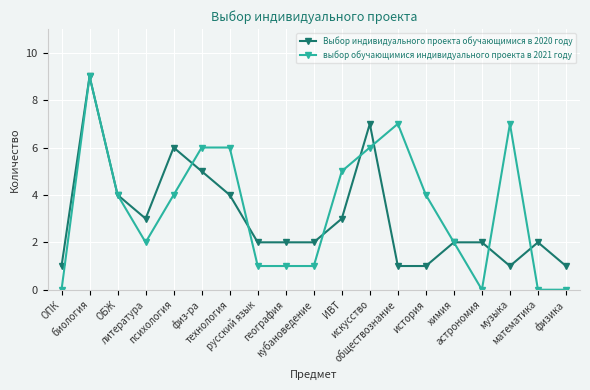

After their last crossing, which series has the higher values: выбор обучающимися индивидуального проекта в 2021 году or Выбор индивидуального проекта обучающимися в 2020 году?

Выбор индивидуального проекта обучающимися в 2020 году